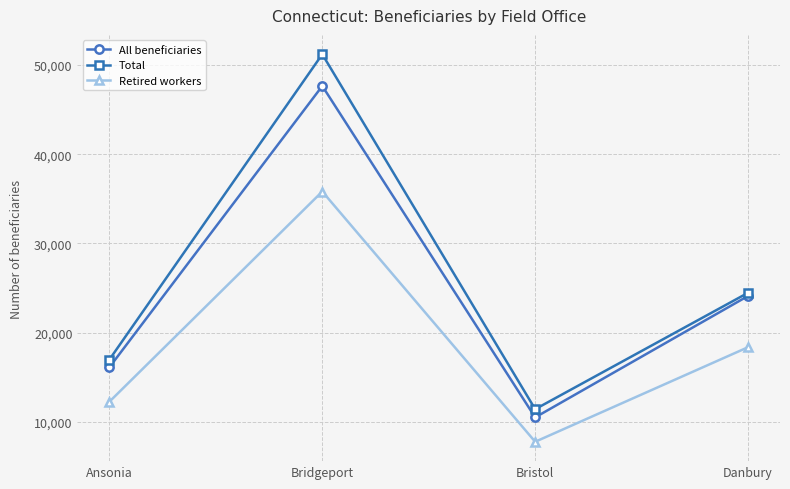

What is the minimum value for Total?

11410